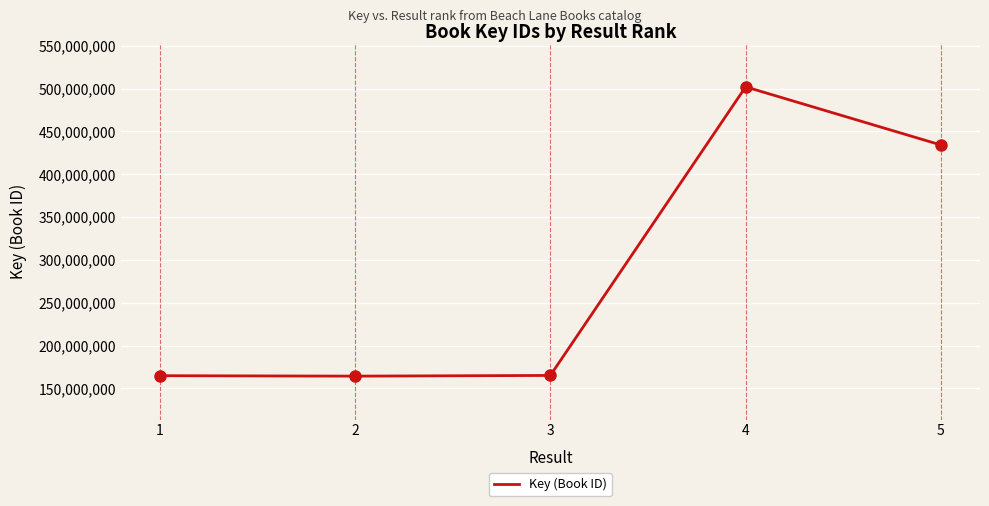

Which has a higher value, 4 or 5?

4